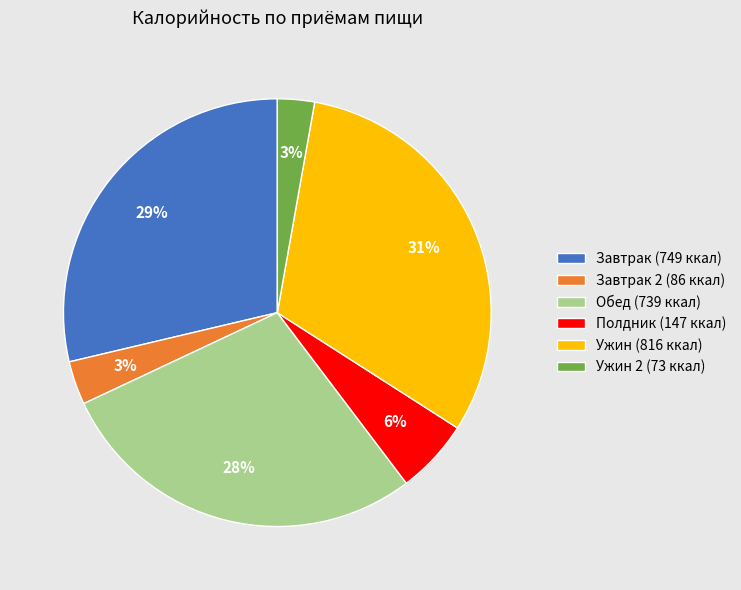

To the nearest percent, what percentage of the pie is Завтрак 2 (86 ккал)?

3%